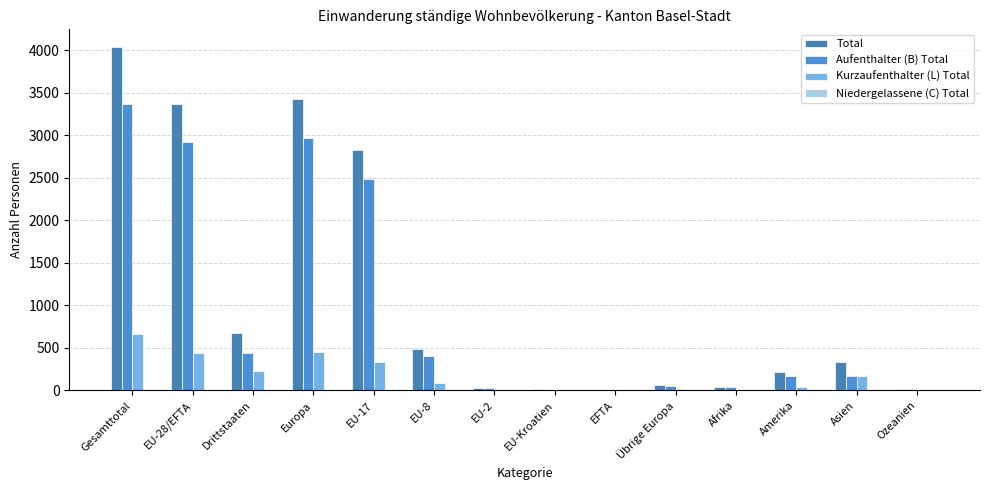

How many categories are shown in the chart?

14